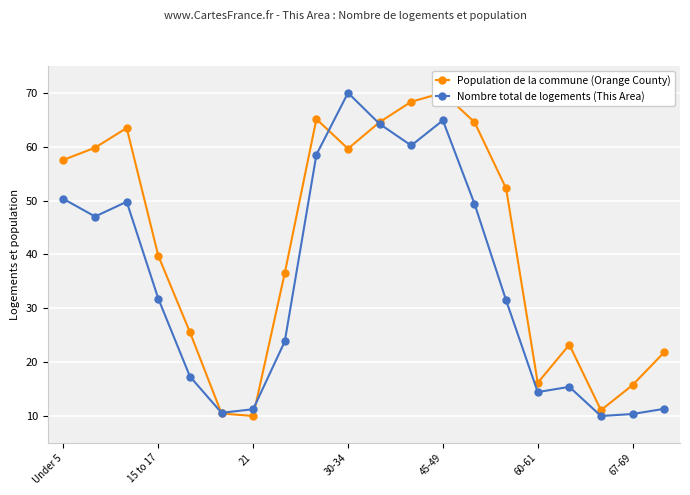

What is the highest value of the Nombre total de logements (This Area) series?

70.0